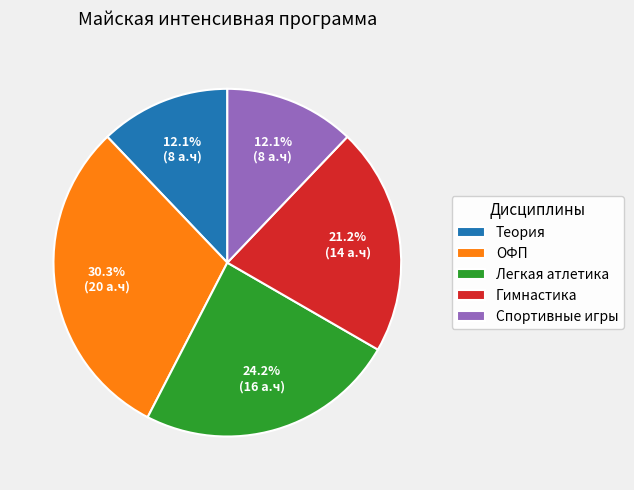

How many slices are in this pie chart?

5